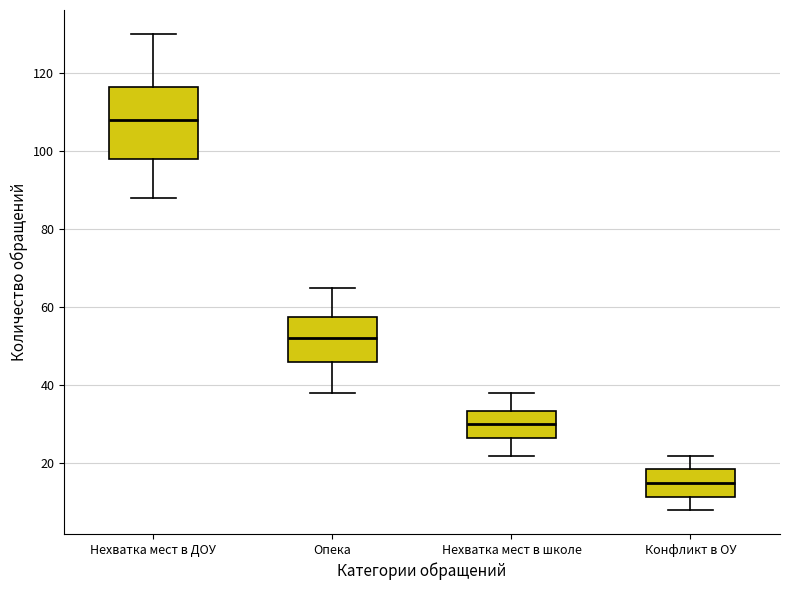

Reading left to right, read every box against the y-axis: the position of its median line, the range the box covers, and the ends of its whiskers. The values are not printed on the chart, so give them approximately, as read against the axis.

Нехватка мест в ДОУ: median 108, box 98 to 116, whiskers 88 to 130
Опека: median 52, box 46 to 58, whiskers 38 to 66
Нехватка мест в школе: median 30, box 26 to 34, whiskers 22 to 38
Конфликт в ОУ: median 16, box 12 to 18, whiskers 8 to 22